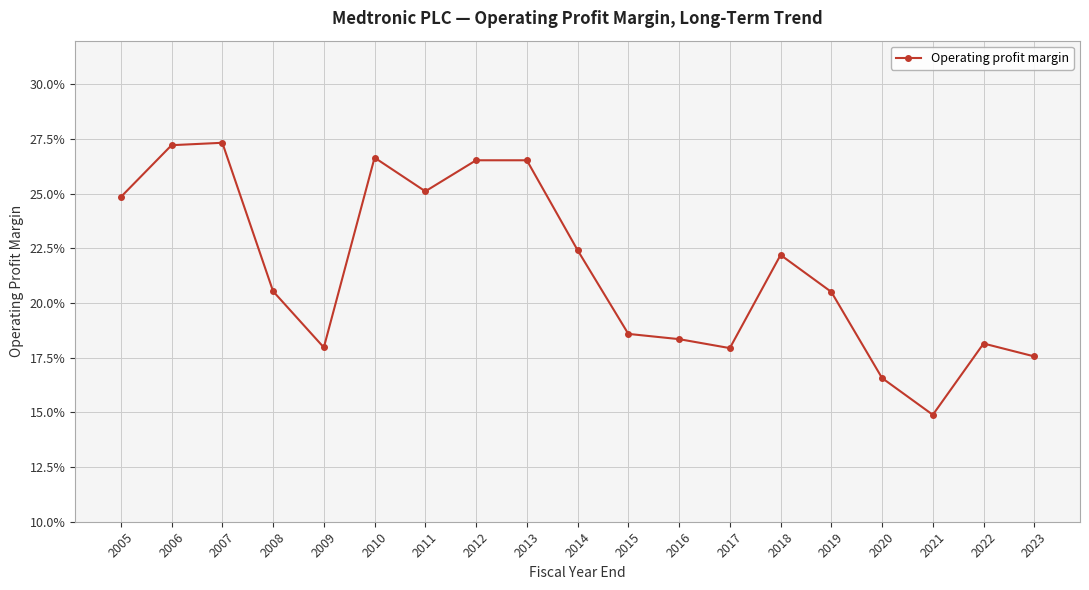

At which category does the data reach its first local valley?

2009